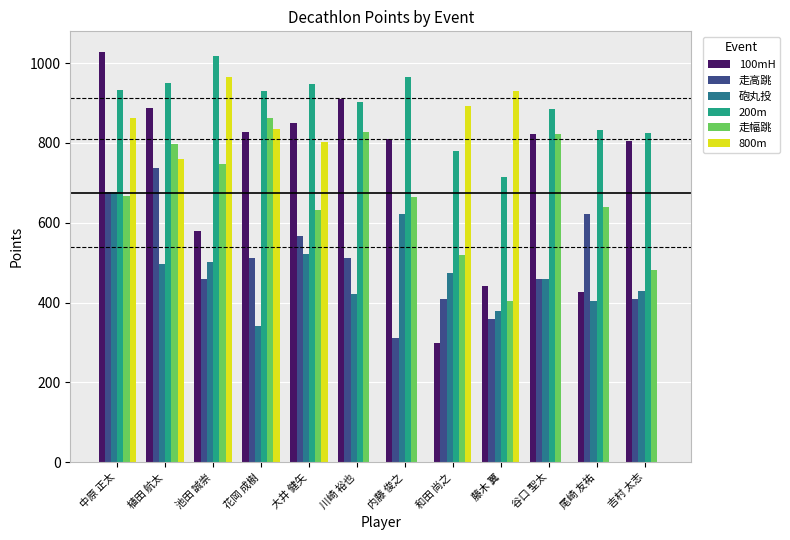

Which category has the highest value in the 砲丸投 series?

中原 正太